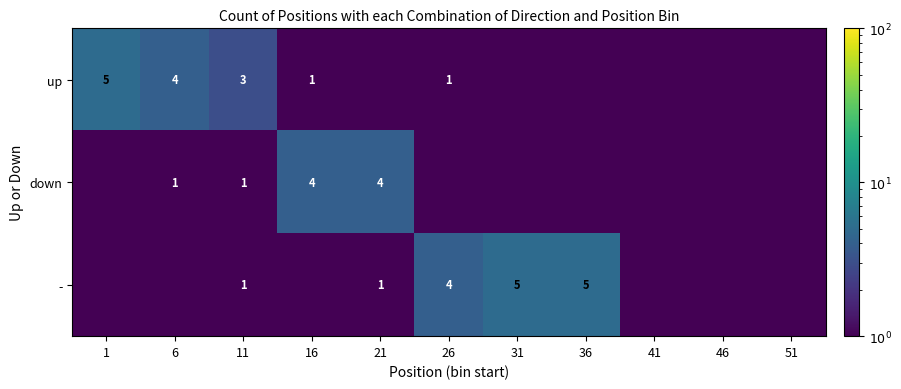

Which category has the lowest value across all series?

21